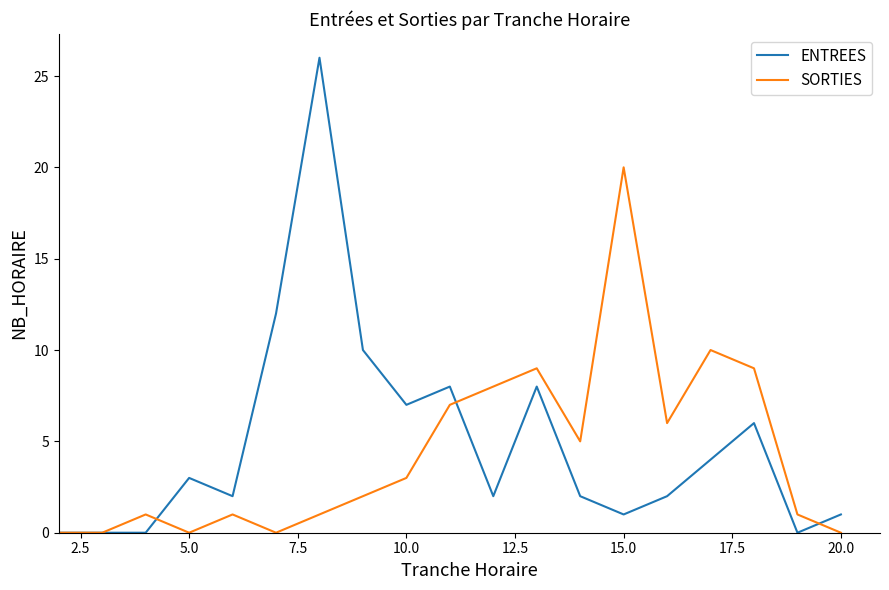

List the series in order of their peak value, lowest first.

SORTIES, ENTREES